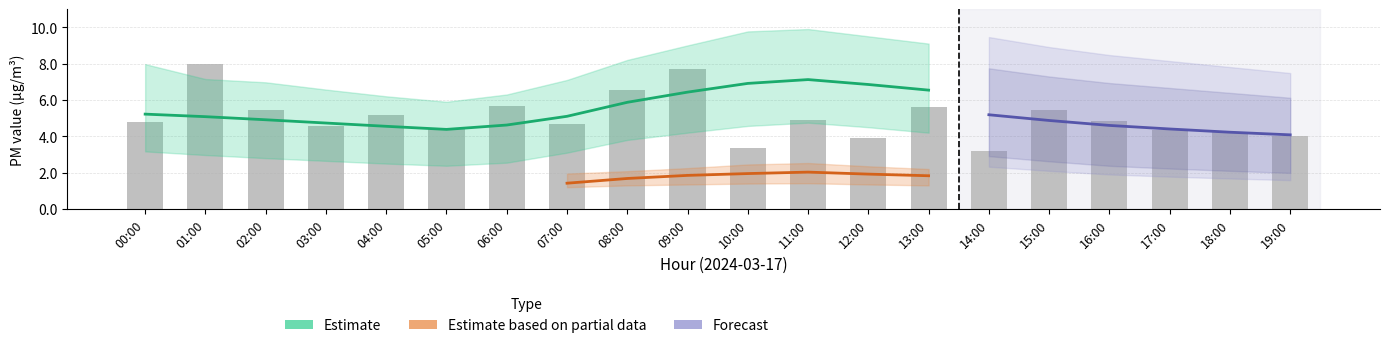

True or false: P1_low has a value of 3.7 at 19:00.

False